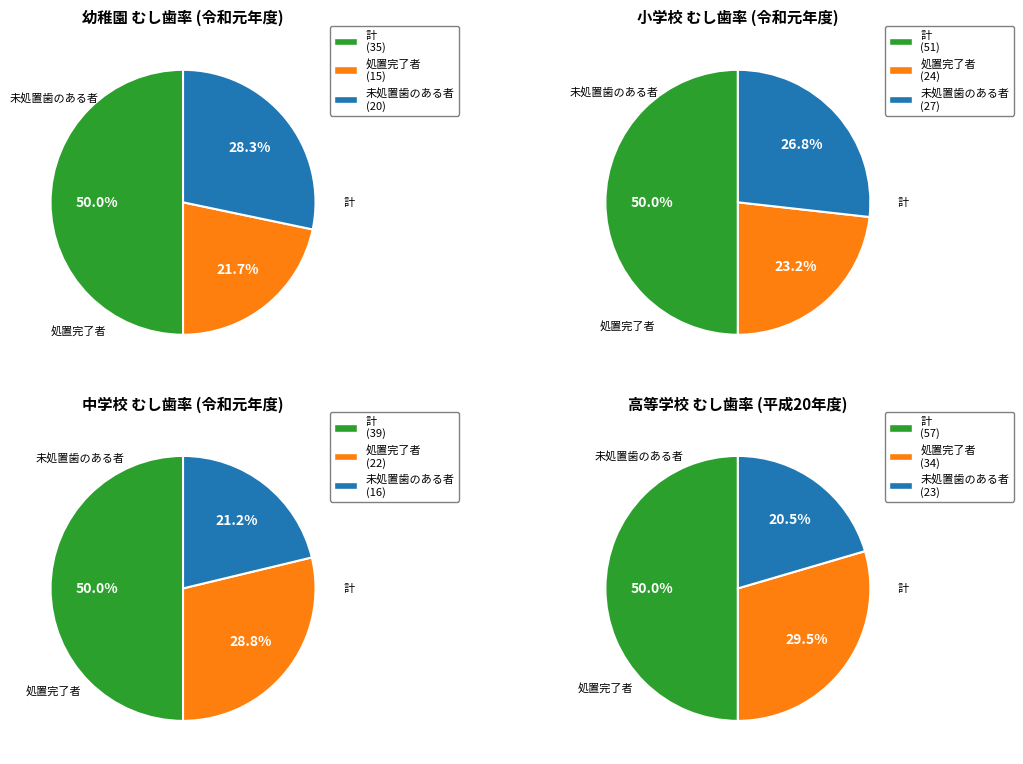

Which series has the widest spread of values?

高等学校